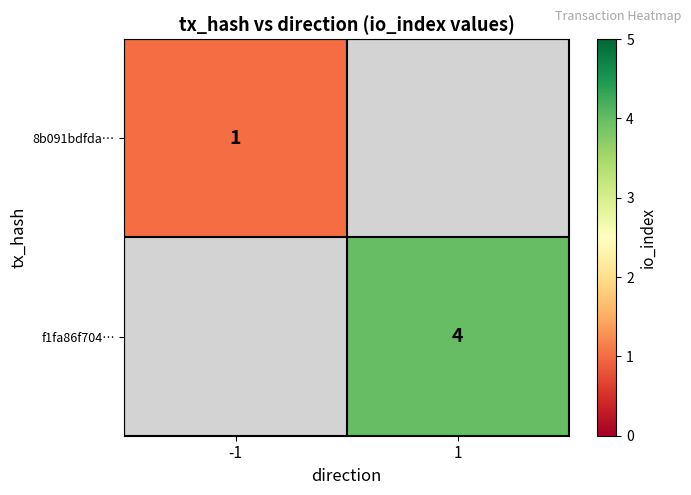

Is it true that 8b091bdfda… equals 2 at -1?

False